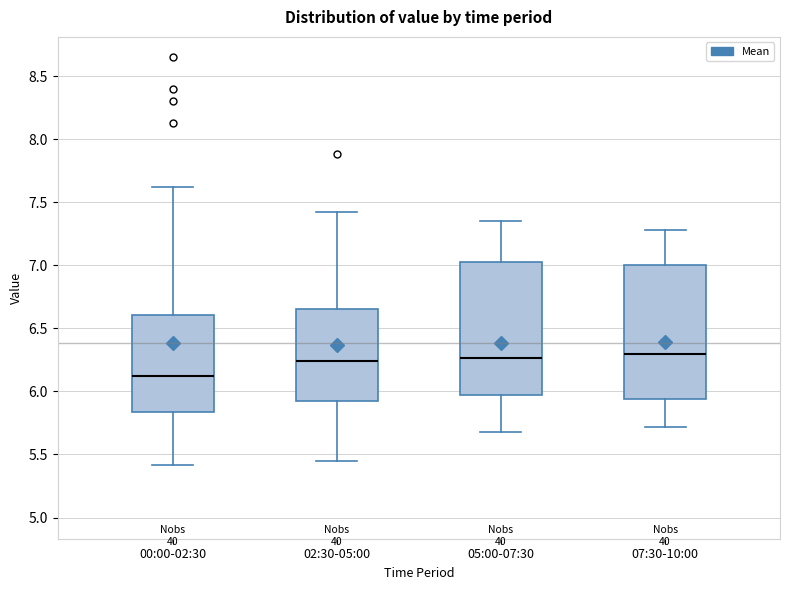

Reading left to right, read every box against the y-axis: the position of its median line, the range the box covers, and the ends of its whiskers. The values are not printed on the chart, so give them approximately, as read against the axis.

00:00-02:30: median 6.10, box 5.85 to 6.60, whiskers 5.40 to 7.60
02:30-05:00: median 6.25, box 5.90 to 6.65, whiskers 5.45 to 7.40
05:00-07:30: median 6.25, box 5.95 to 7.05, whiskers 5.70 to 7.35
07:30-10:00: median 6.30, box 5.95 to 7.00, whiskers 5.70 to 7.30